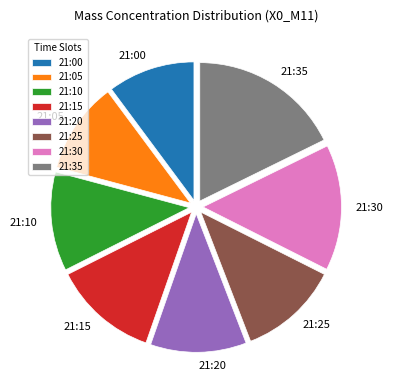

How many segments does this pie chart have?

8